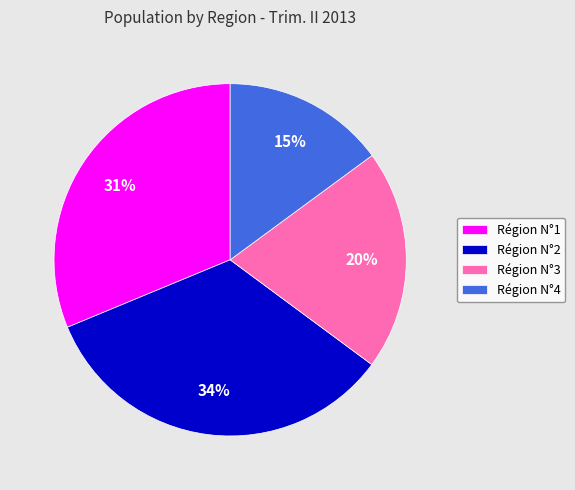

Does Région N°1 account for over 50% of the chart?

No